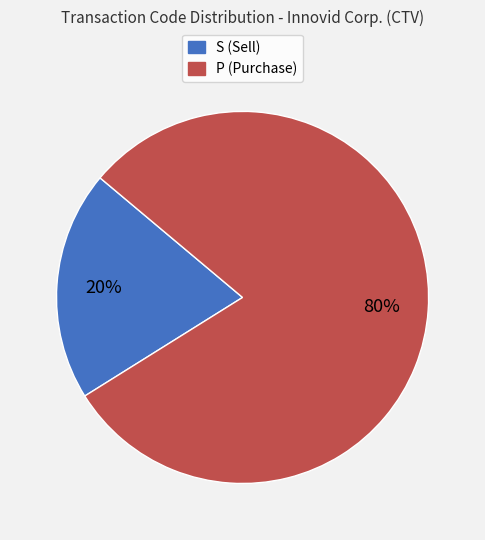

Does any single category account for the majority?

Yes